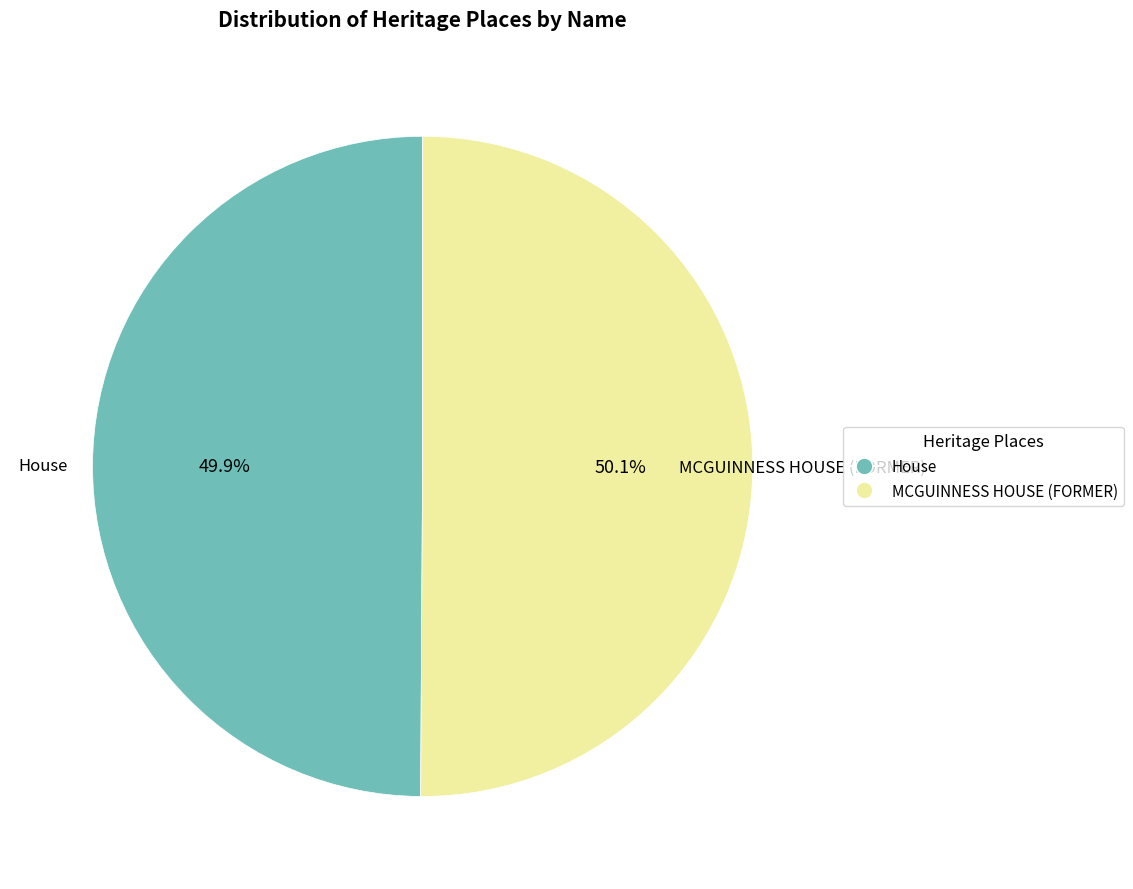

What percentage is NOT represented by MCGUINNESS HOUSE (FORMER)?

49.9%